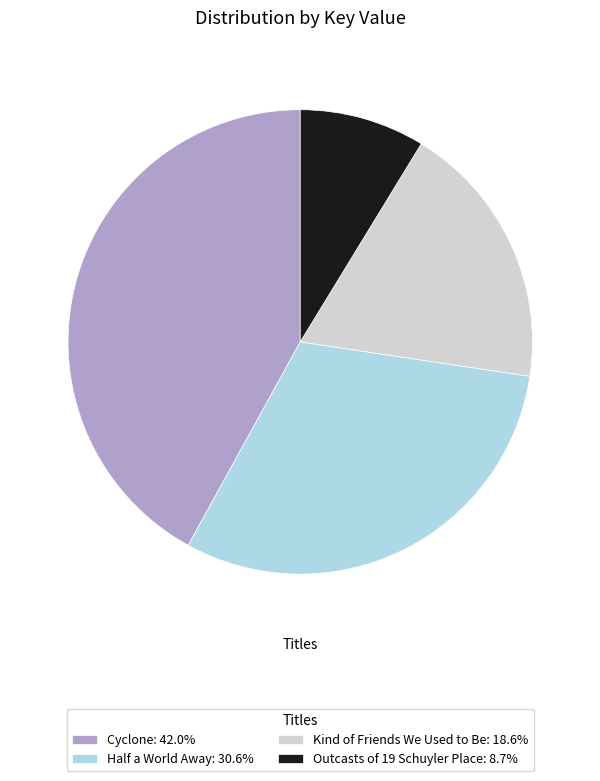

What is the smallest slice in the pie chart?

Outcasts of 19 Schuyler Place